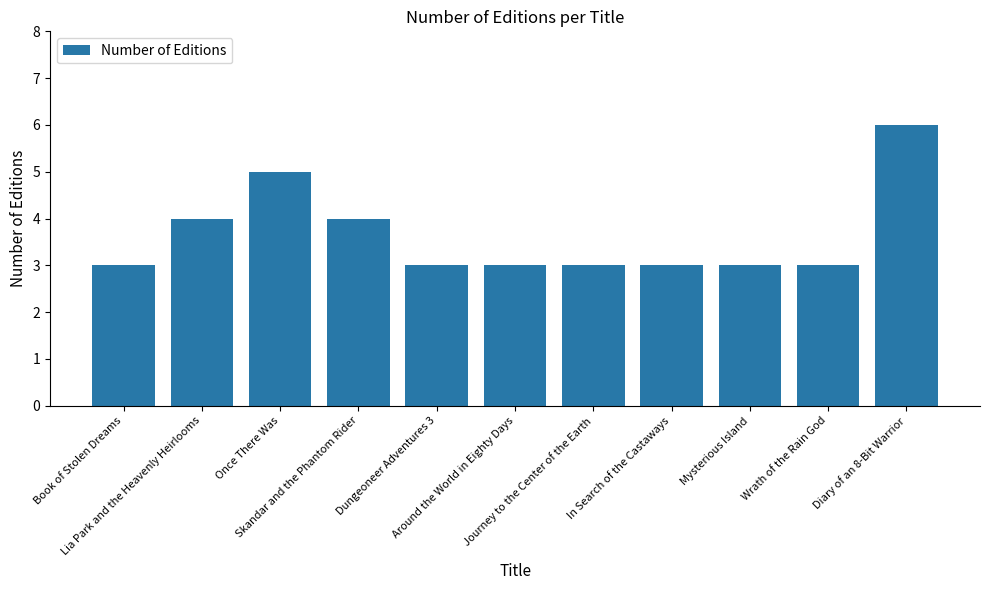

Approximately how many times larger is the value at Dungeoneer Adventures 3 compared to Journey to the Center of the Earth?

1.0